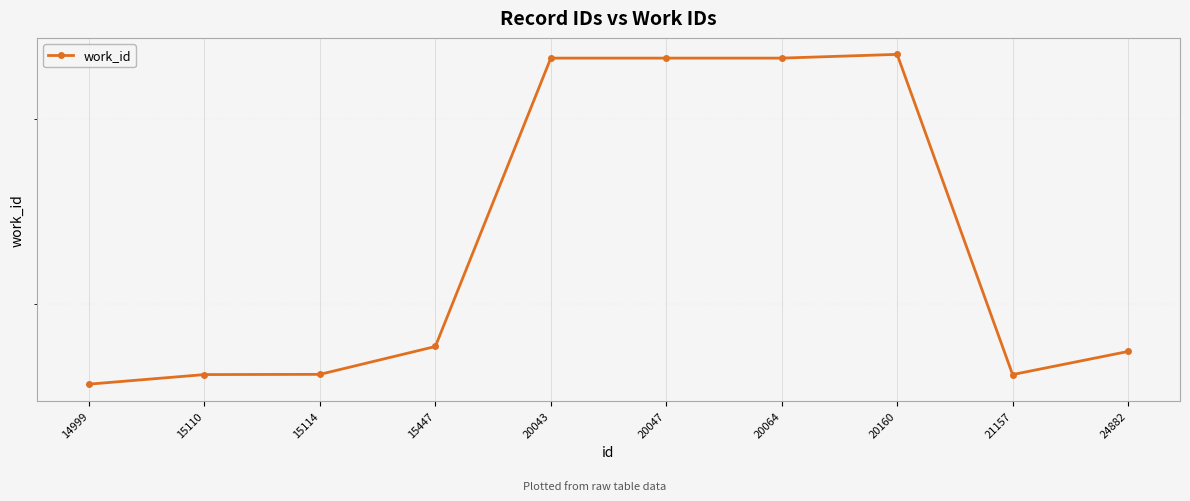

Does the chart display data point markers on the line(s)?

Yes